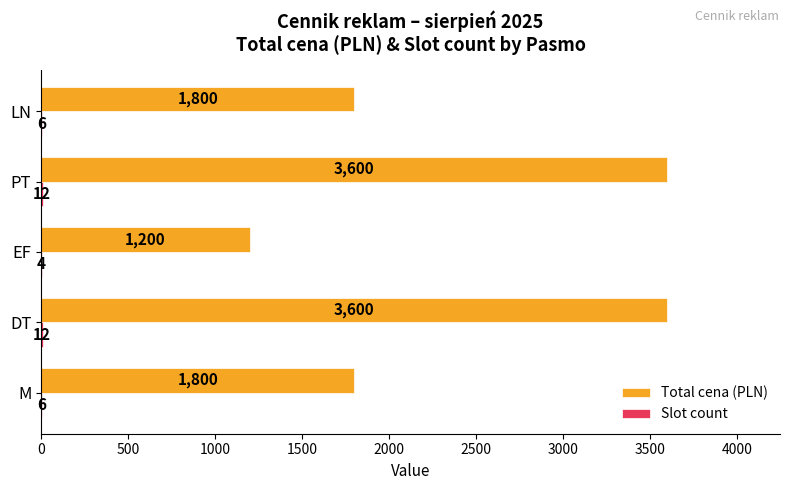

What is the approximate value of Total cena (PLN) at LN?

1800